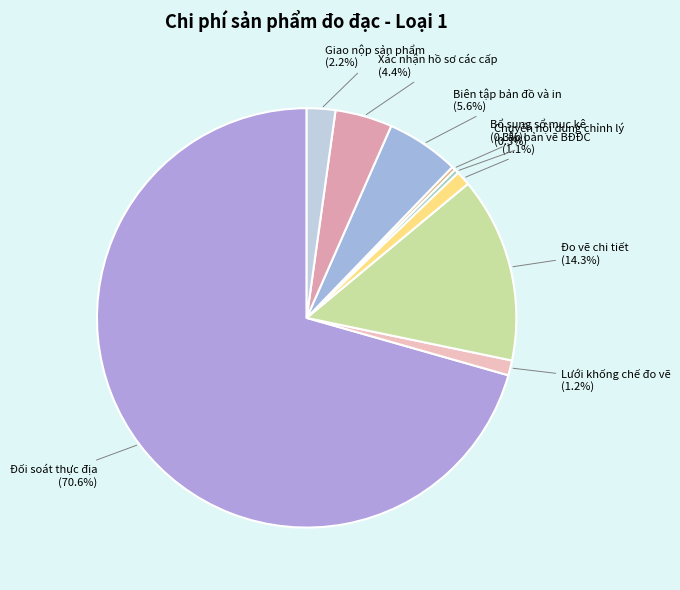

How many segments does this pie chart have?

9